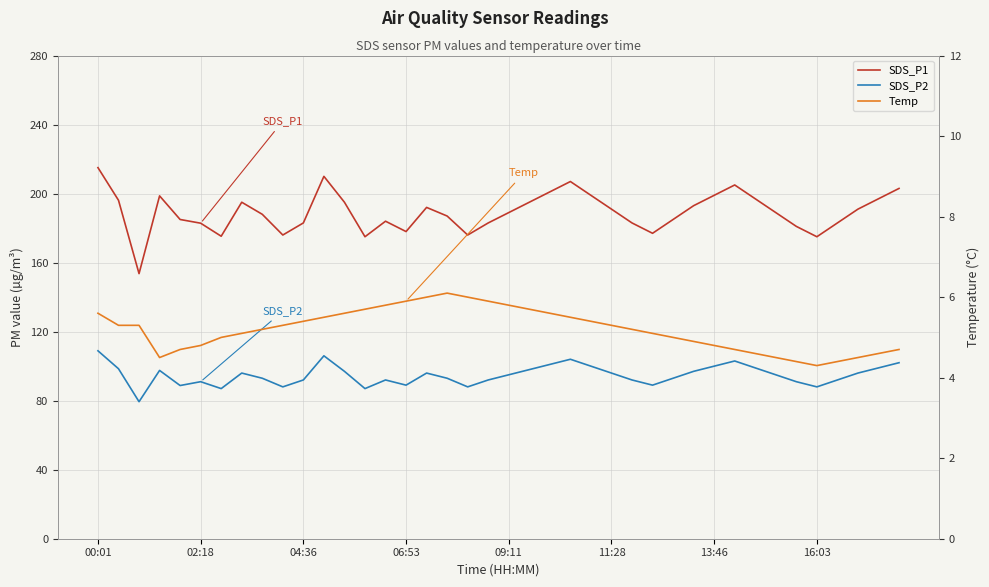

Is this an area chart (filled region under the line)?

No